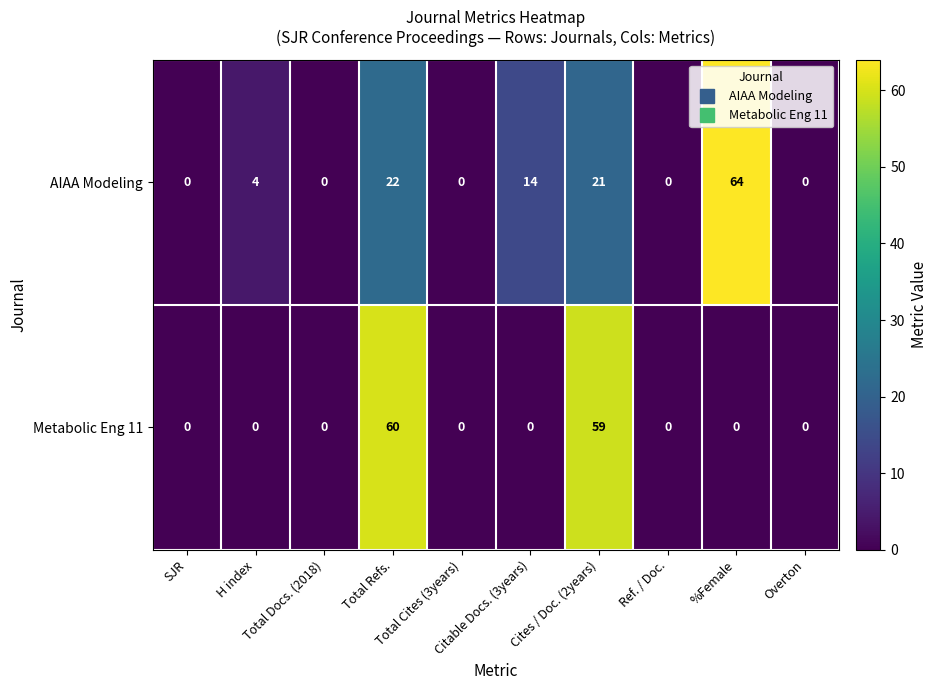

How many positive values does the AIAA Modeling series have?

5